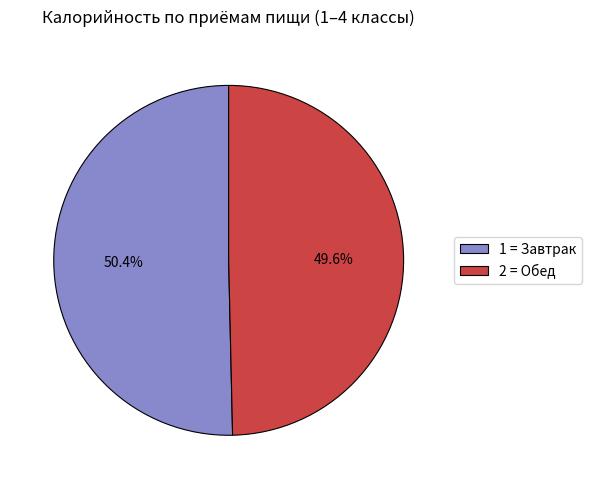

Do 1 = Завтрак and 2 = Обед together represent more than half of the pie?

Yes